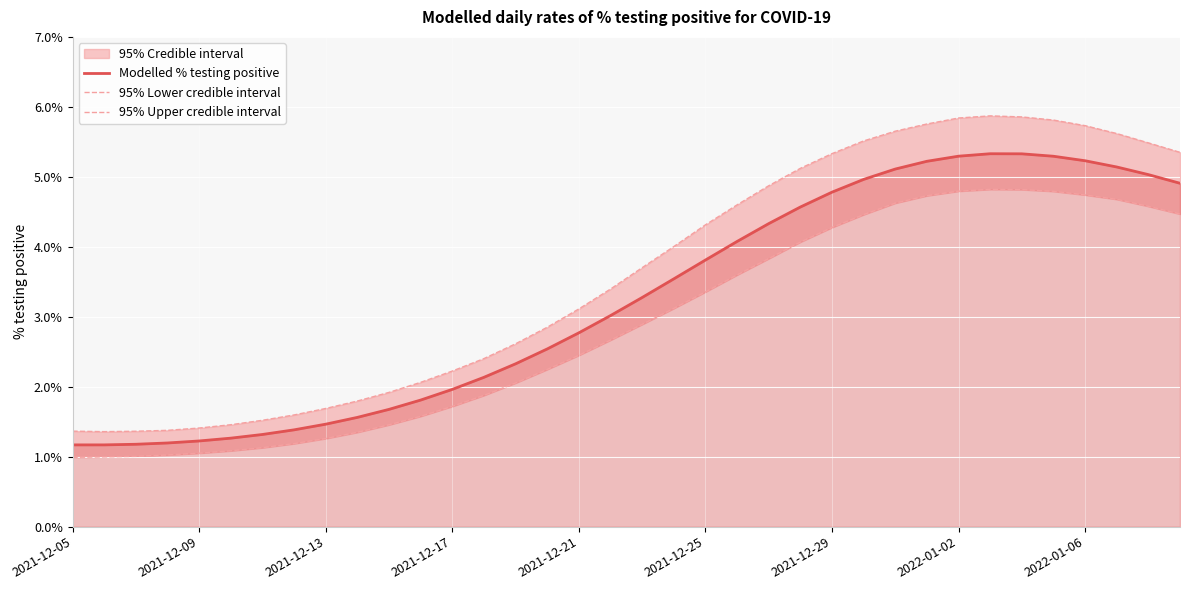

At which category is the sum across all series the highest?

29